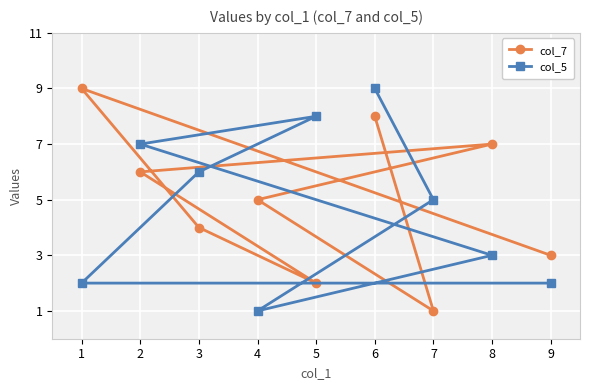

Is it true that col_7 equals 1 at 7?

True